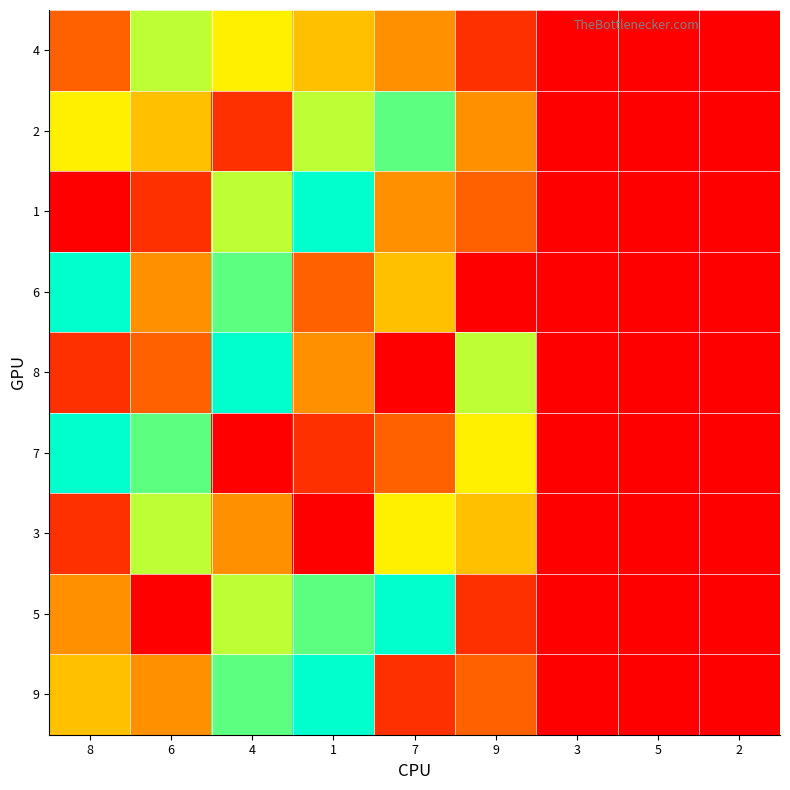

Reading left to right, transcribe all the data shown in this chart.

9: 8=5	6=4	4=8	1=9	7=2	9=3	3=0	5=0	2=0
5: 8=4	6=1	4=7	1=8	7=9	9=2	3=0	5=0	2=0
3: 8=2	6=7	4=4	1=1	7=6	9=5	3=0	5=0	2=0
7: 8=9	6=8	4=1	1=2	7=3	9=6	3=0	5=0	2=0
8: 8=2	6=3	4=9	1=4	7=1	9=7	3=0	5=0	2=0
6: 8=9	6=4	4=8	1=3	7=5	9=1	3=0	5=0	2=0
1: 8=1	6=2	4=7	1=9	7=4	9=3	3=0	5=0	2=0
2: 8=6	6=5	4=2	1=7	7=8	9=4	3=0	5=0	2=0
4: 8=3	6=7	4=6	1=5	7=4	9=2	3=0	5=0	2=0